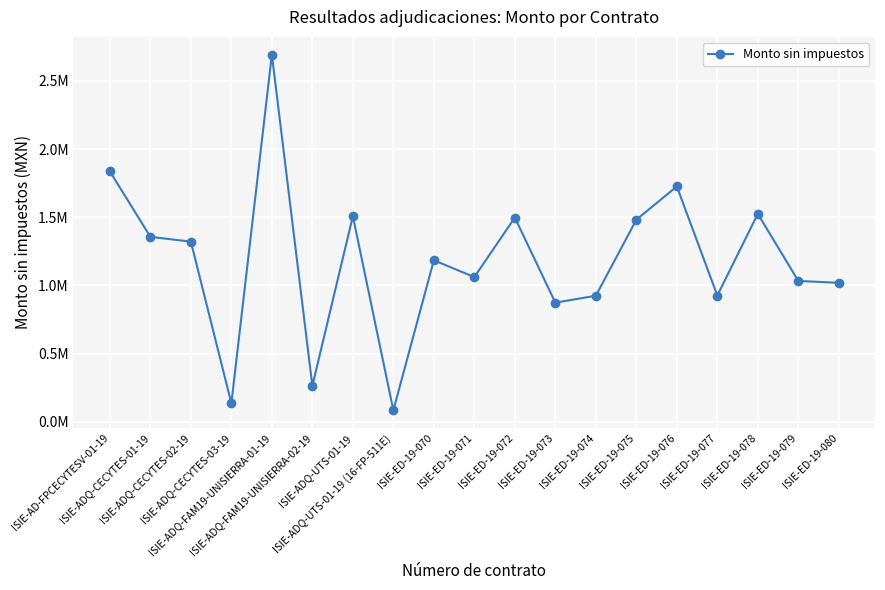

Does the chart have visible grid lines?

Yes